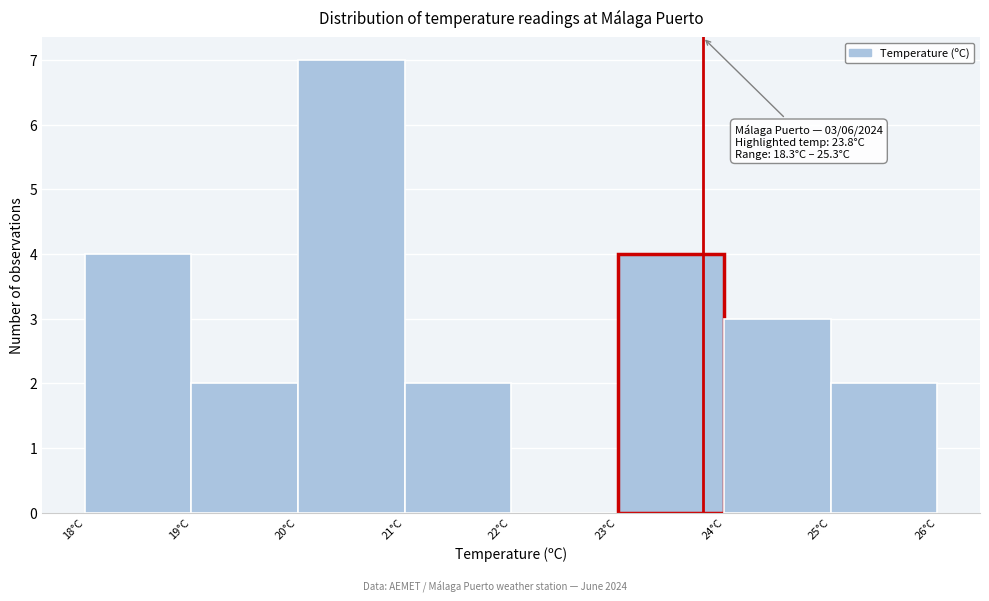

Which range on the x-axis has the tallest bar?

20 to 21